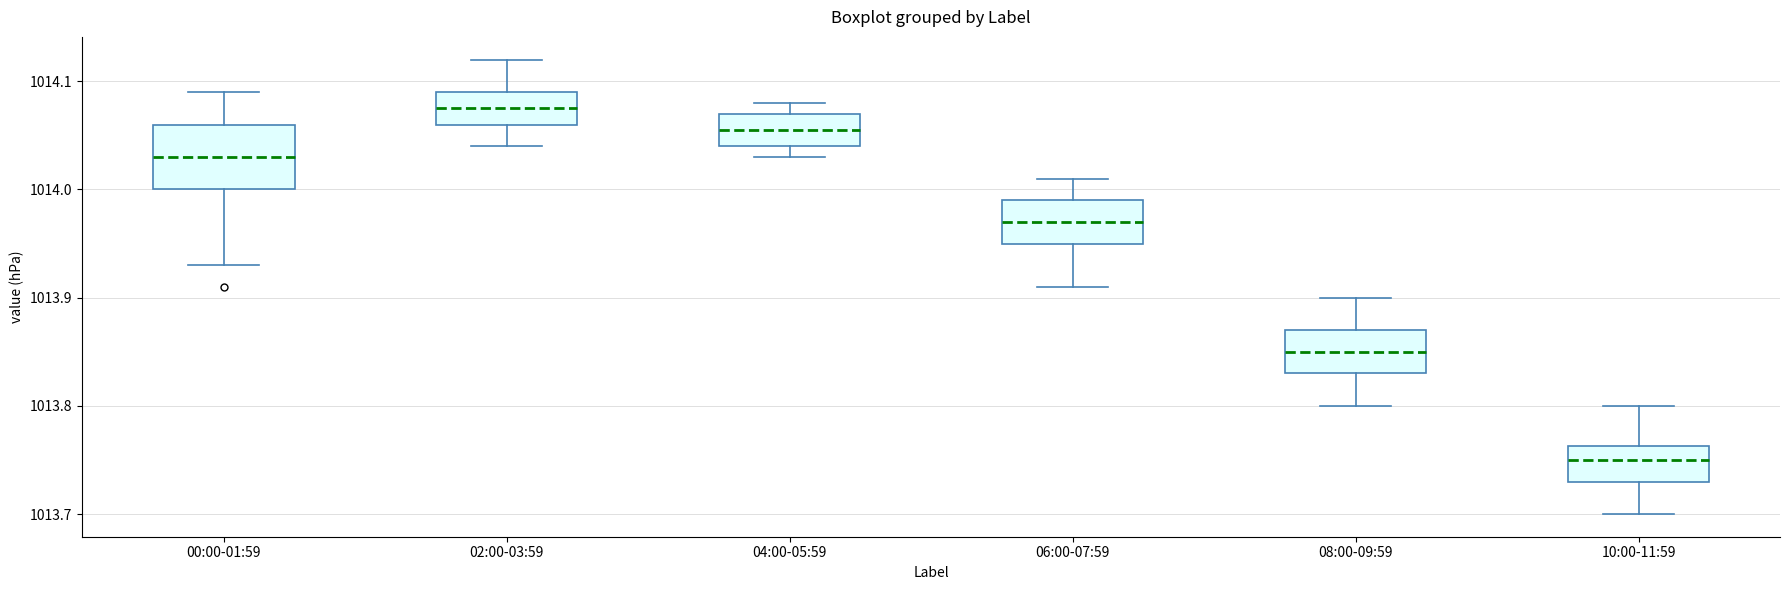

Where does the upper whisker of the box for 06:00-07:59 end on the y-axis? The values are not printed on the chart, so give them approximately, as read against the axis.

1014.01